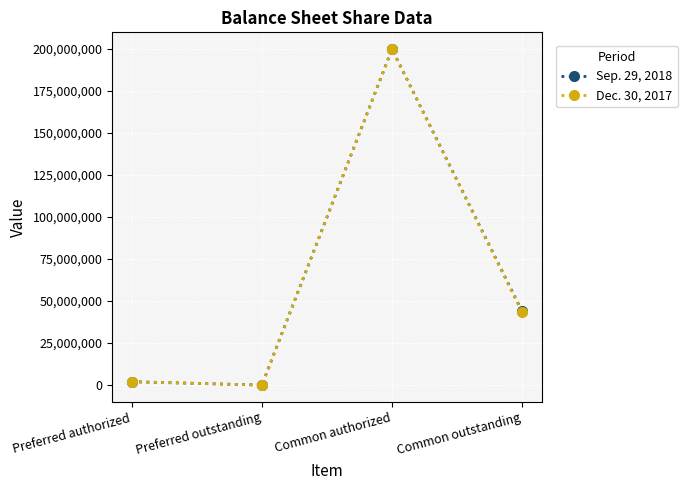

At which category does Sep. 29, 2018 reach its first local valley?

Preferred outstanding